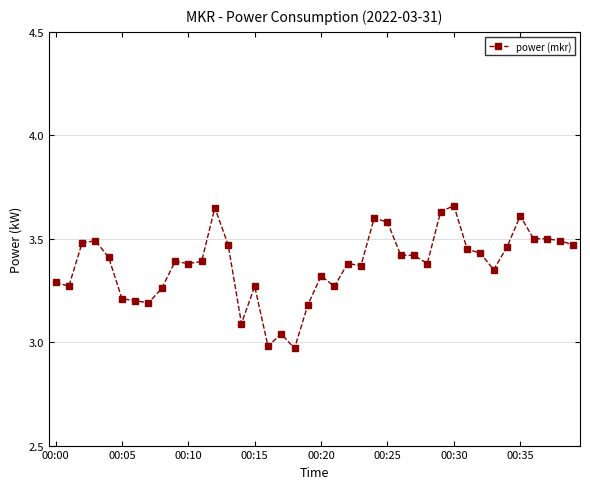

What is the sum of all values?

134.9